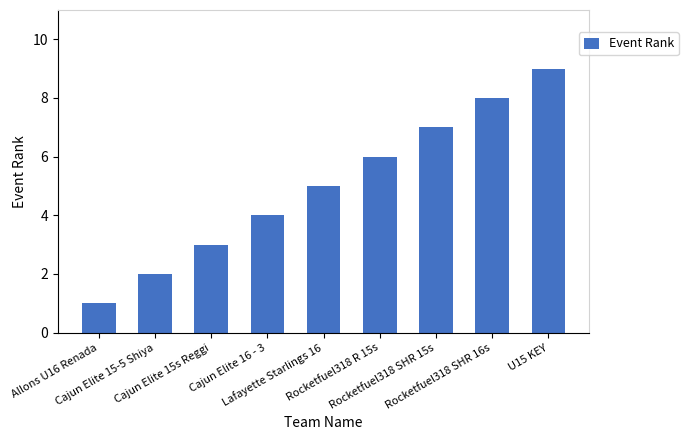

What position from the left is Rocketfuel318 R 15s?

6